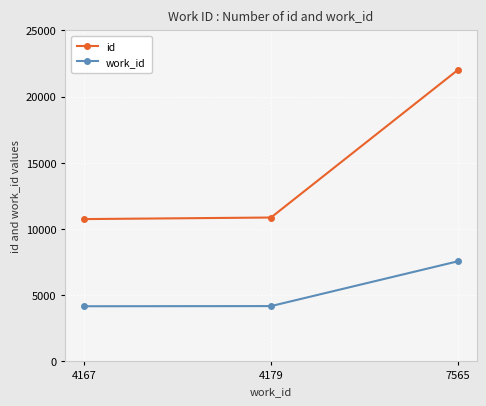

Which series has the largest total across all categories?

id